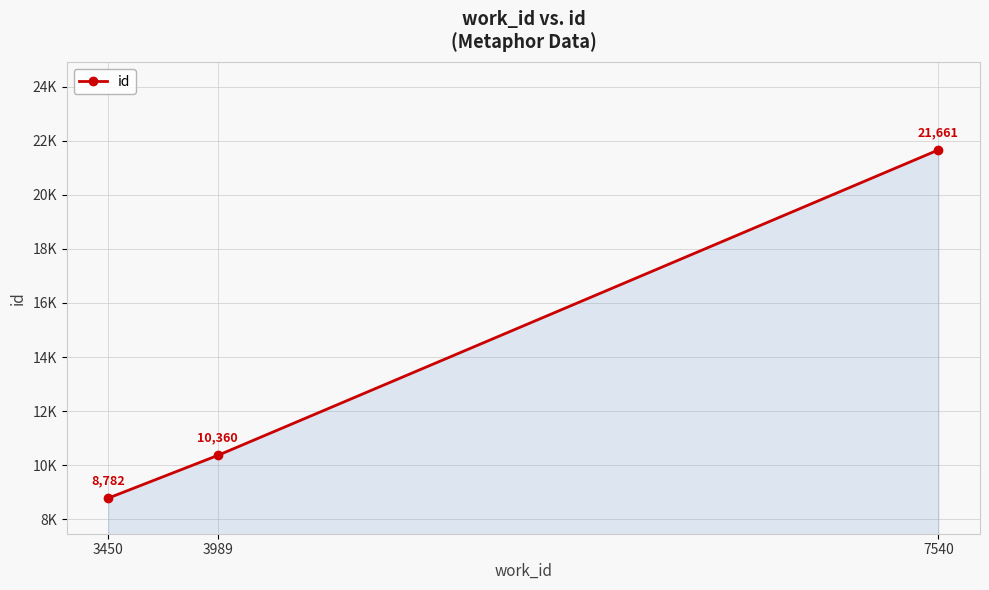

Approximately how many times larger is the value at 3450 compared to 7540?

0.4